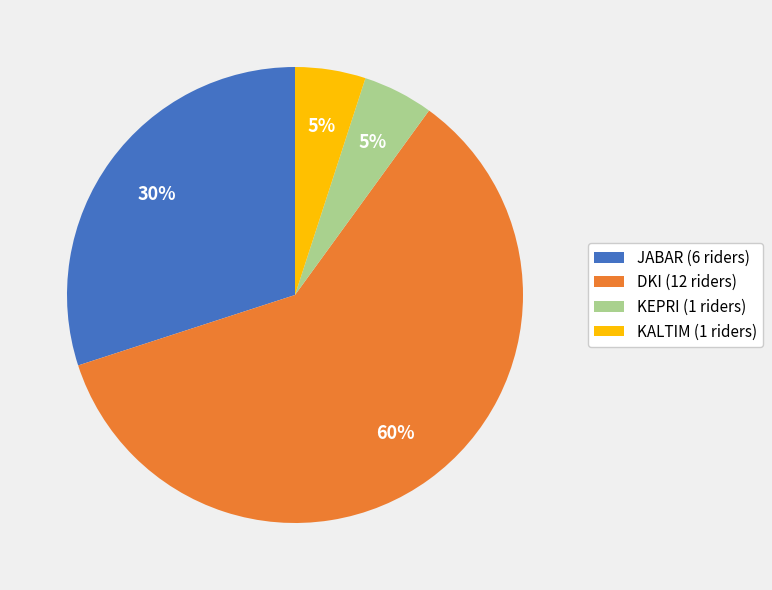

To the nearest percent, what is the difference between the largest and smallest slice percentages?

55%